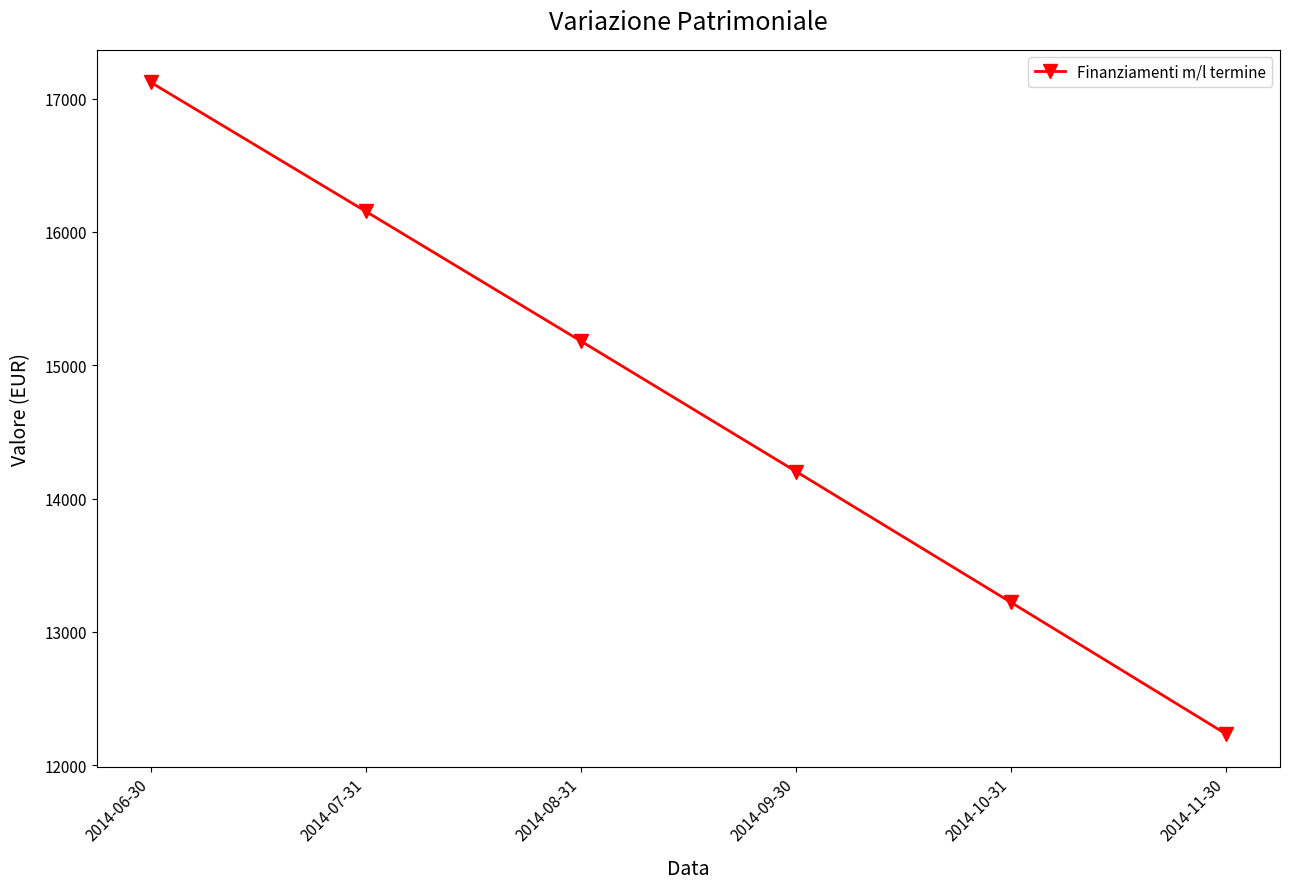

What is the label of the 1st point from the right?

2014-11-30